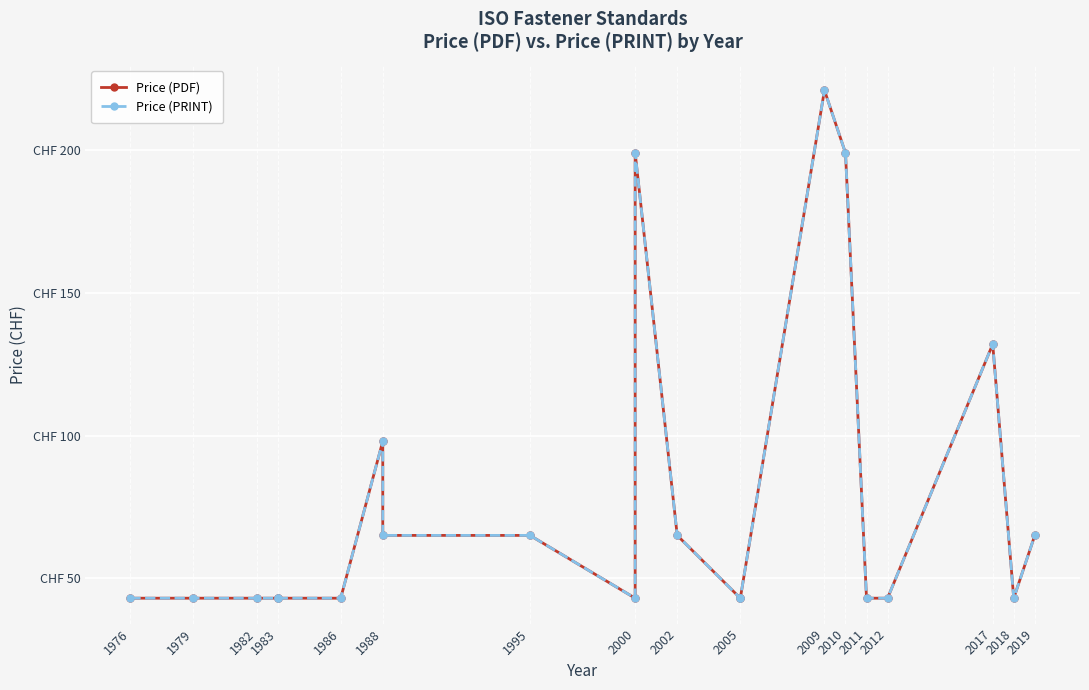

Count the number of data series in this chart.

2